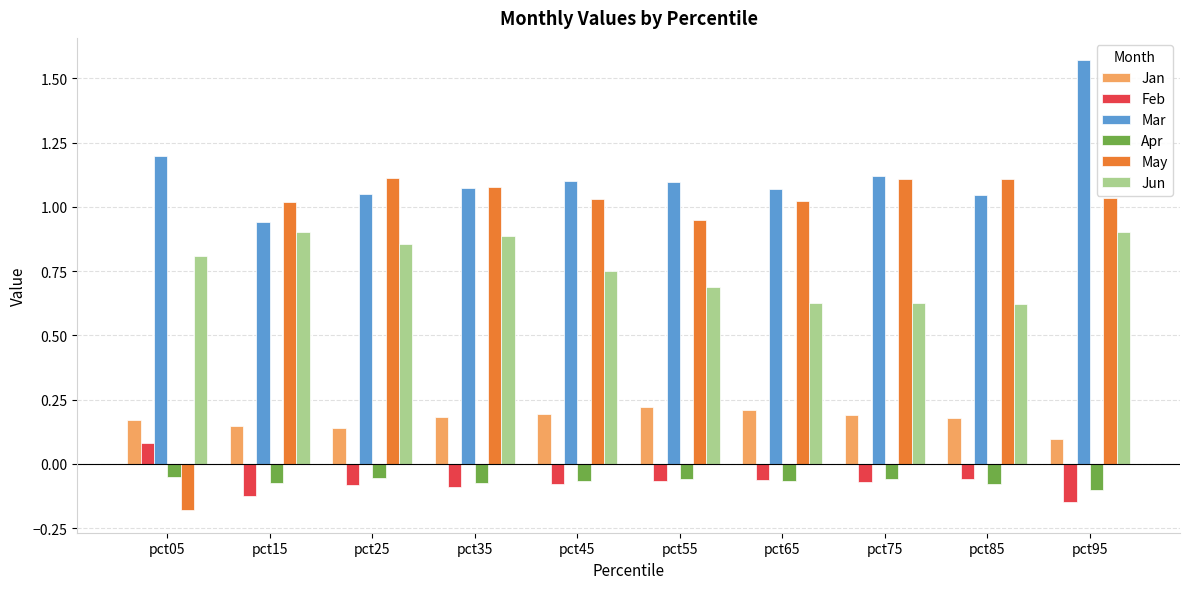

Is the value of Jan at pct35 greater than the value of Jun at pct75?

No